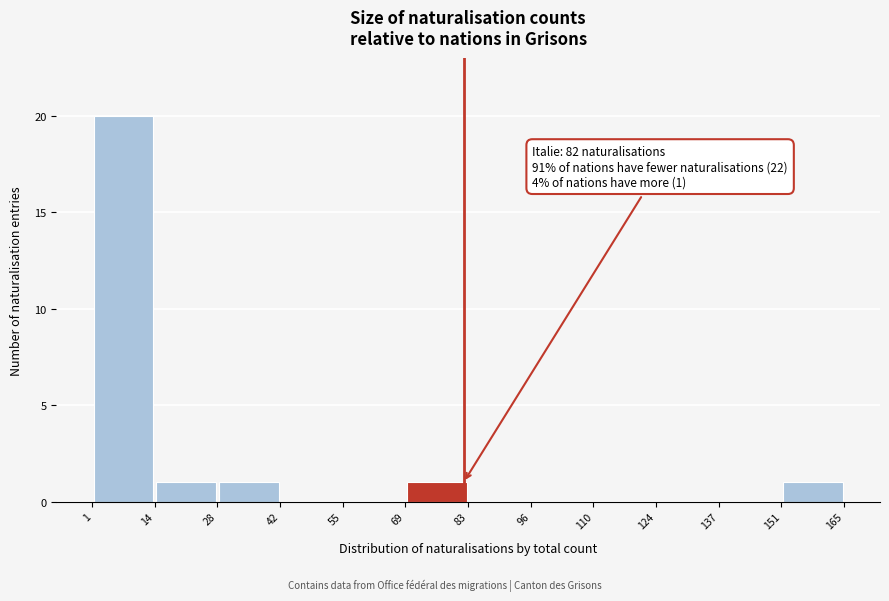

Over which range of the x-axis is the bar tallest?

1 to 14